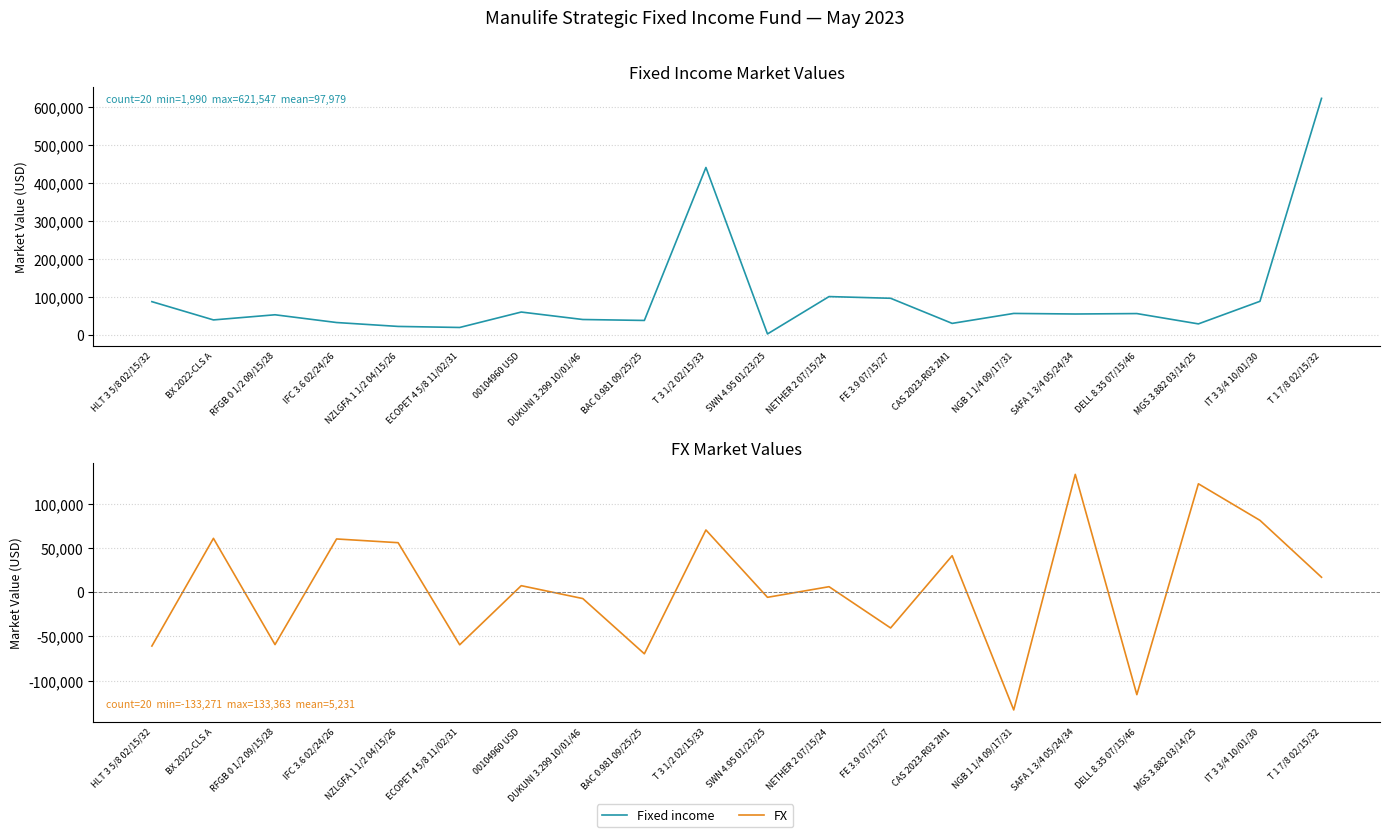

Is the value of FX at SWN 4.95 01/23/25 greater than the value of Fixed income at NETHER 2 07/15/24?

No